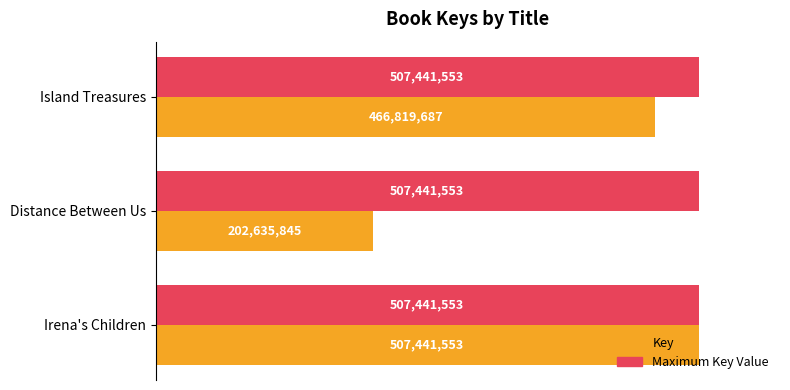

What are all the series names shown in the legend?

Key, Maximum Key Value